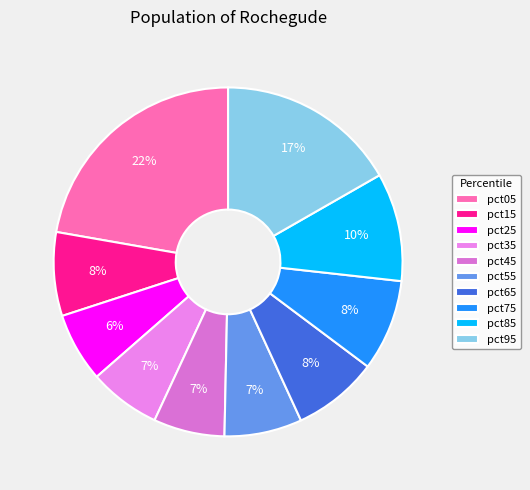

The pct95 slice represents 17% of the pie. True or false?

True